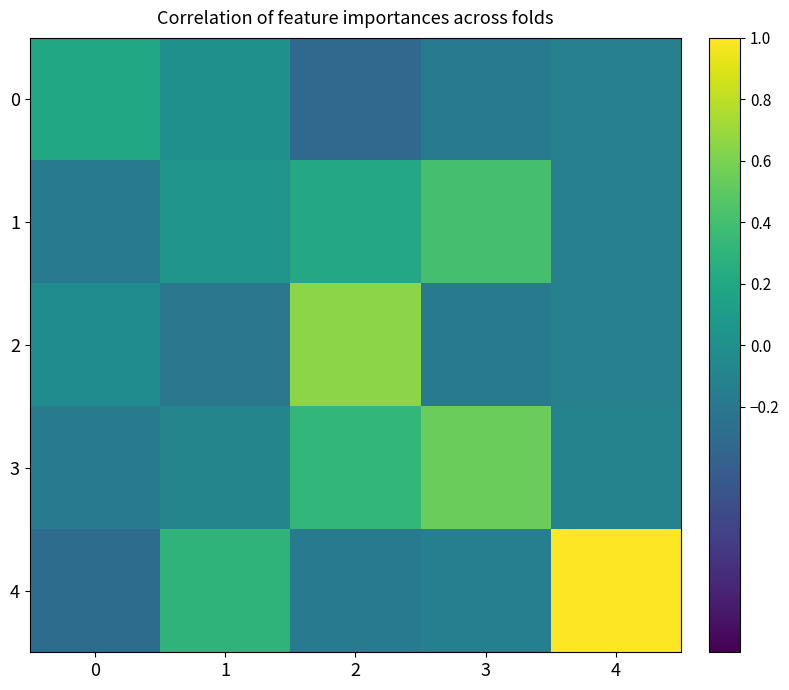

Between 1 and 3, which is larger?

1